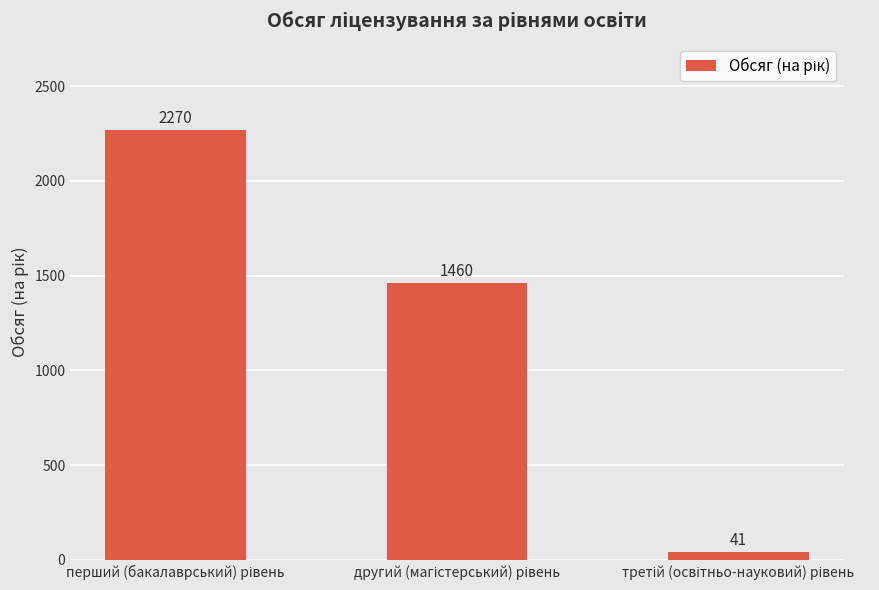

Reading right to left, what are all the values shown in this chart?

41	1460	2270